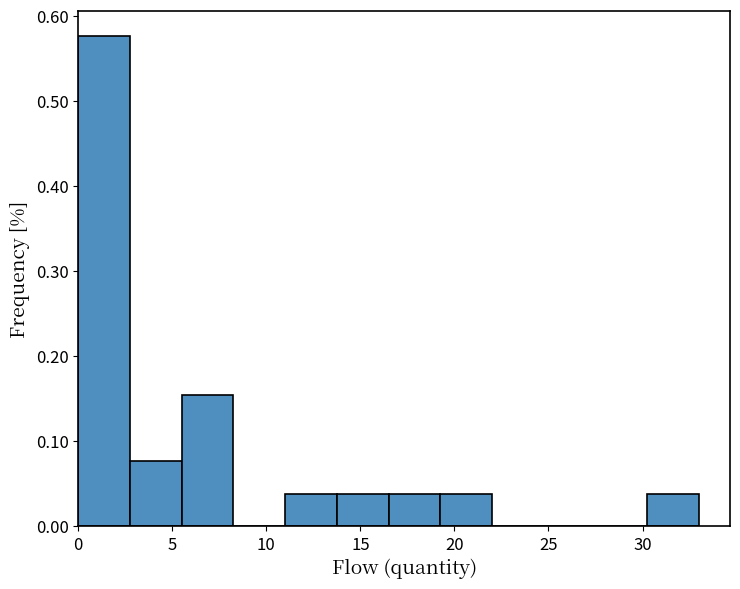

Reading left to right, transcribe this chart: for each bar, give the range it covers on the x-axis and its height. Neither the bar edges nor the heights are printed on the chart, so give them approximately, as read against the axes.

0.00 to 2.75: 0.58
2.75 to 5.50: 0.08
5.50 to 8.25: 0.15
8.25 to 11.00: 0
11.00 to 13.75: 0.04
13.75 to 16.50: 0.04
16.50 to 19.25: 0.04
19.25 to 22.00: 0.04
22.00 to 24.75: 0
24.75 to 27.50: 0
27.50 to 30.25: 0
30.25 to 33.00: 0.04